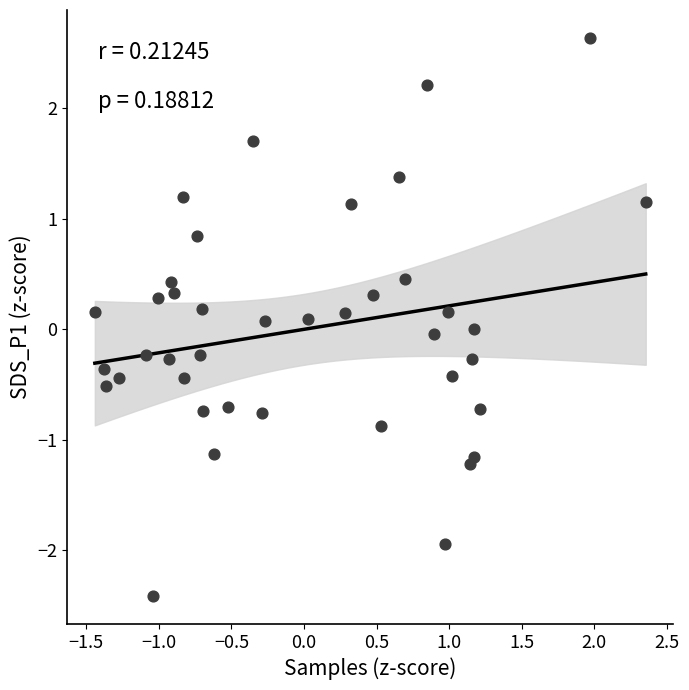

What is the range of Y values (max minus min)?

5.0